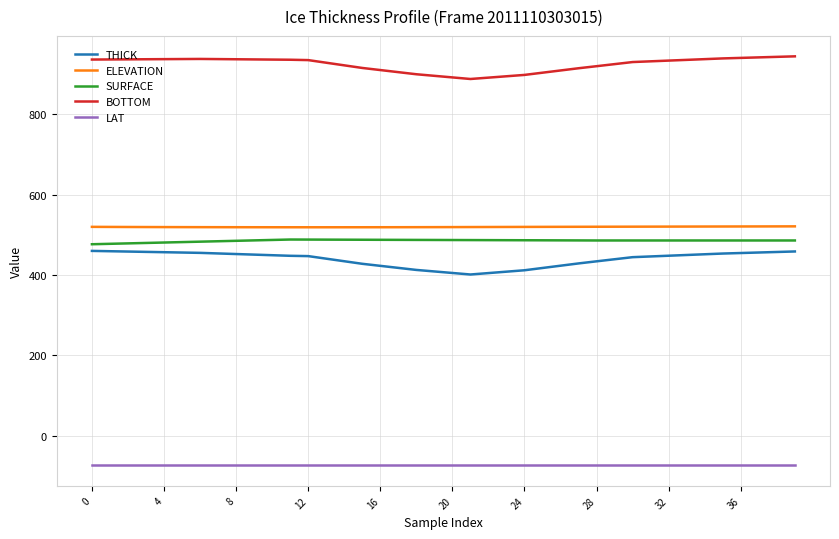

What is the sum of all THICK values?

17550.6